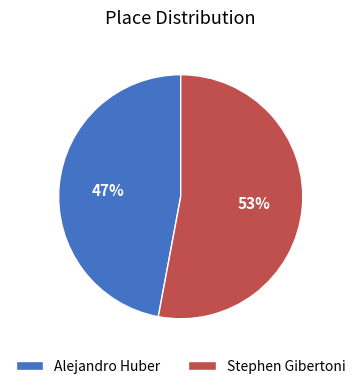

Do Stephen Gibertoni and Alejandro Huber together represent more than half of the pie?

Yes